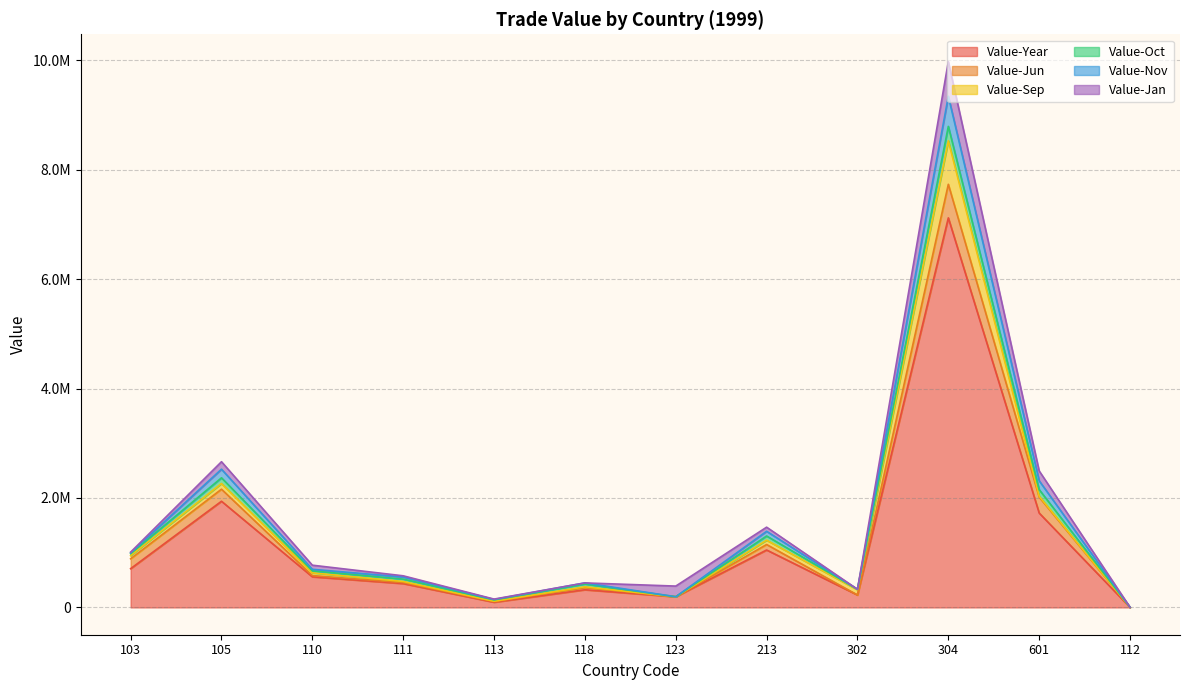

How many values in the Value-Jun series exceed 40577?

5